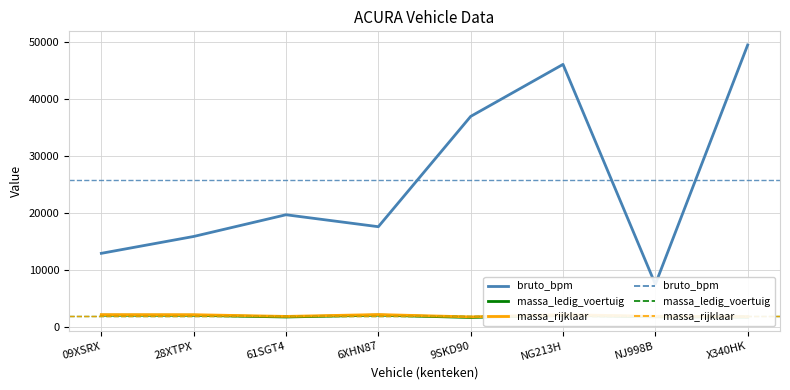

True or false: bruto_bpm has more than 1 points higher than both neighbors.

True